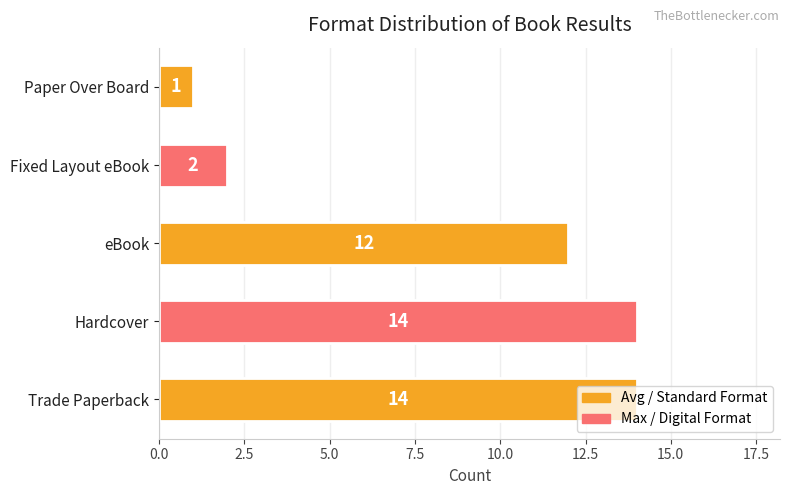

What is the approximate value at Hardcover, to the nearest 5?

15